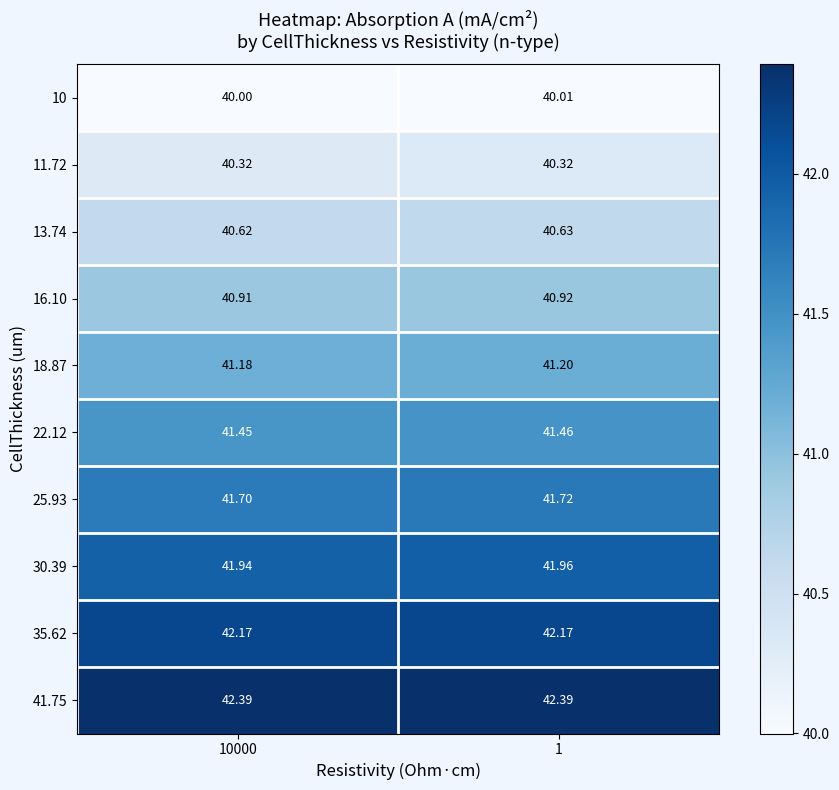

Count the number of categories in the chart.

2